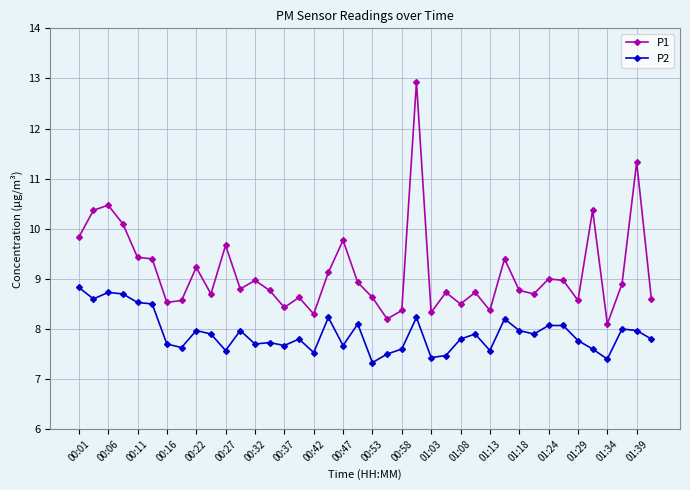

Which series has the largest range (max minus min)?

P1